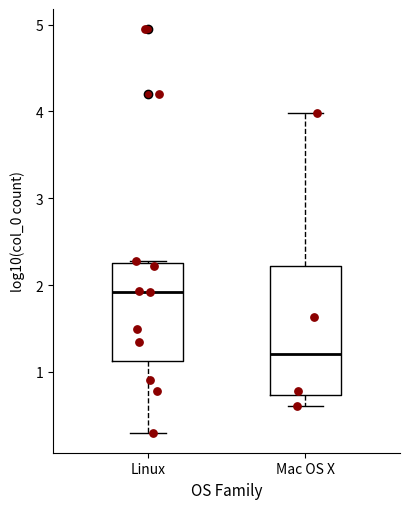

Reading left to right, transcribe this box plot: for each box, give where its median line is, the range the box spans, and where its two whiskers end, as read against the y-axis. The values are not printed on the chart, so give them approximately, as read against the axis.

Linux: median 1.9, box 1.1 to 2.2, whiskers 0.3 to 2.3
Mac OS X: median 1.2, box 0.7 to 2.2, whiskers 0.6 to 4.0